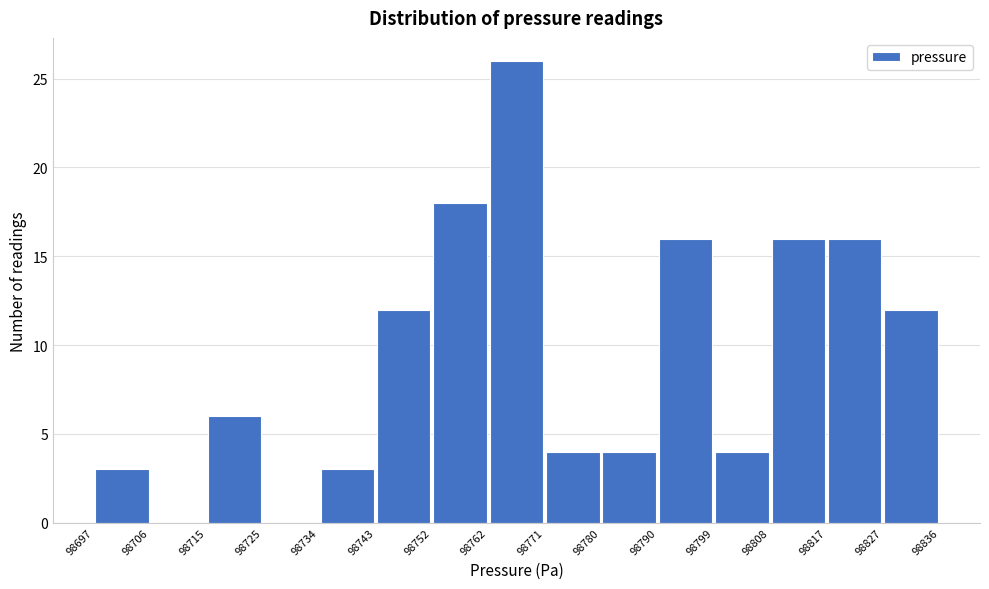

Reading left to right, list every bar in this chart as the range it spans on the x-axis followed by its height. The values are not printed on the chart, so give them approximately, as read against the axis.

98697 to 98706: 3
98706 to 98715: 0
98715 to 98725: 6
98725 to 98734: 0
98734 to 98743: 3
98743 to 98752: 12
98752 to 98762: 18
98762 to 98771: 26
98771 to 98780: 4
98780 to 98790: 4
98790 to 98799: 16
98799 to 98808: 4
98808 to 98817: 16
98817 to 98827: 16
98827 to 98836: 12